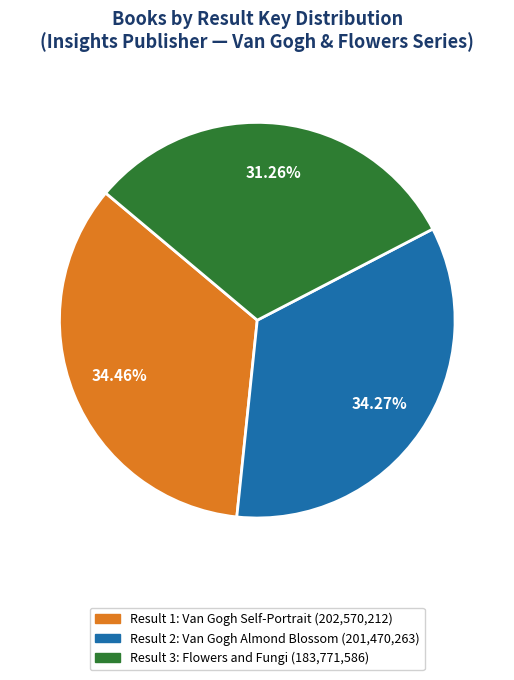

Is there a majority slice in this chart?

No